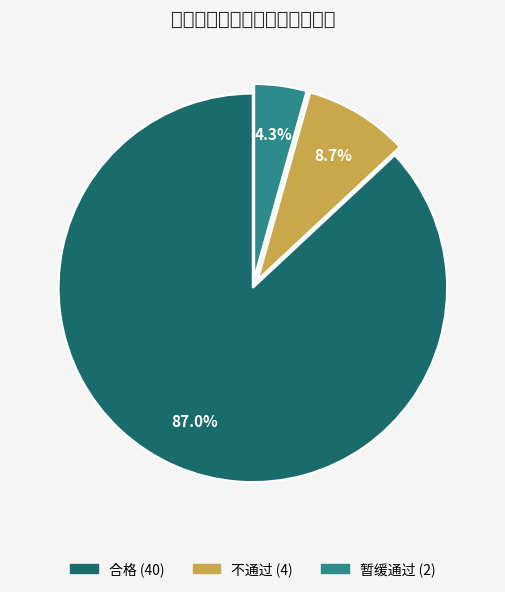

How many segments does this pie chart have?

3